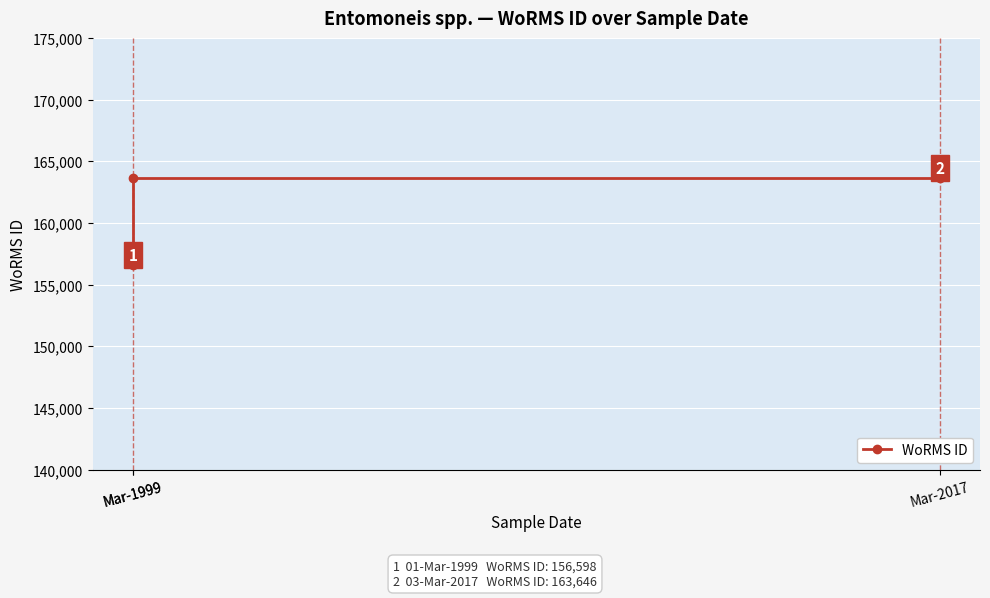

The chart shows a value of 77618 at Mar-1999. True or false?

False